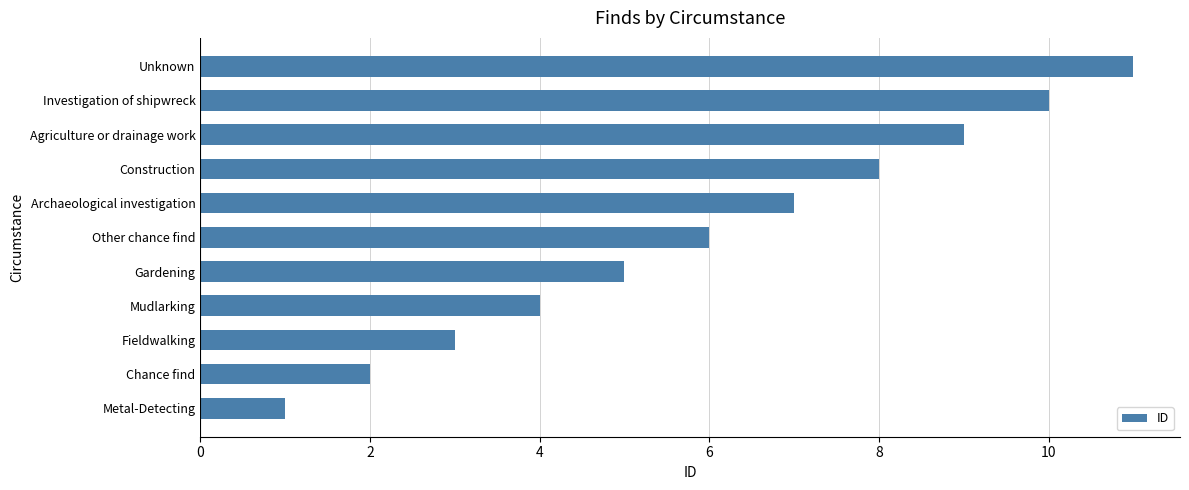

The value at Investigation of shipwreck is 6. True or false?

False